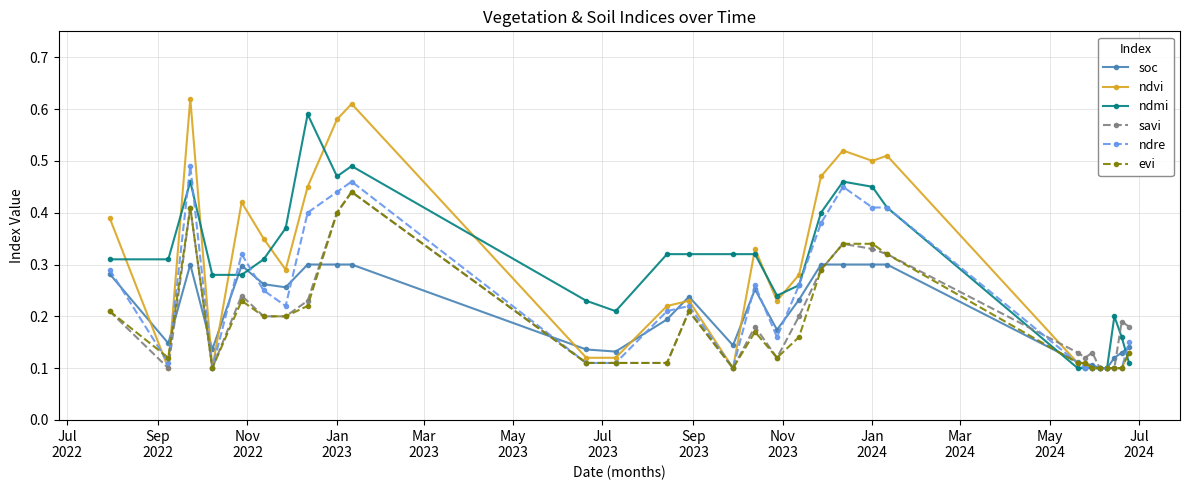

Which series ends up on top after the final intersection of ndmi and ndre?

ndre